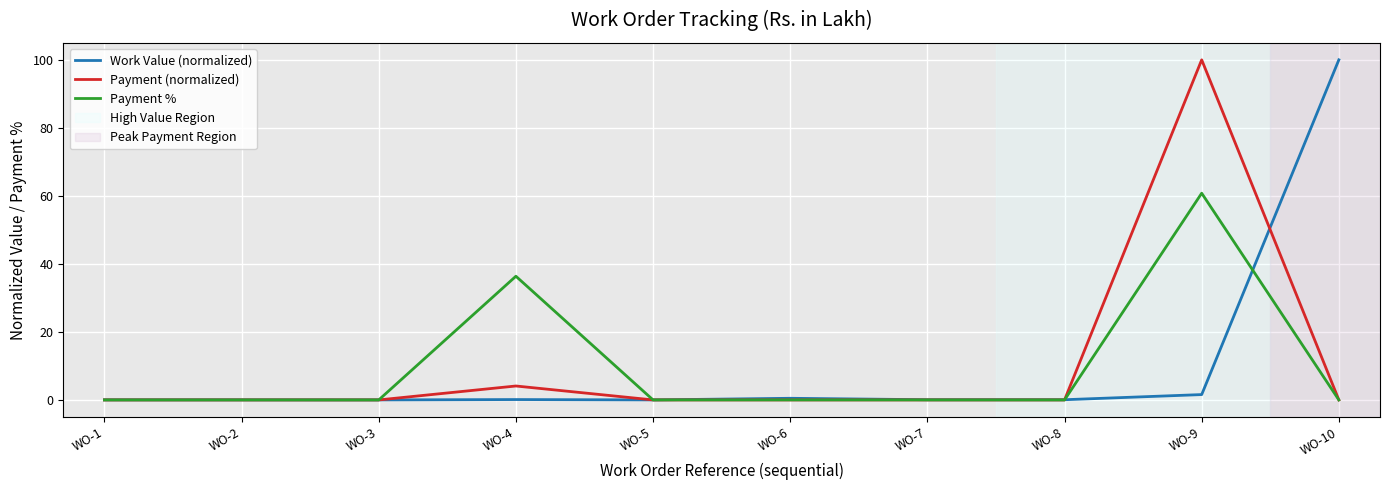

At which label is Payment (normalized) closest to 50?

WO-4